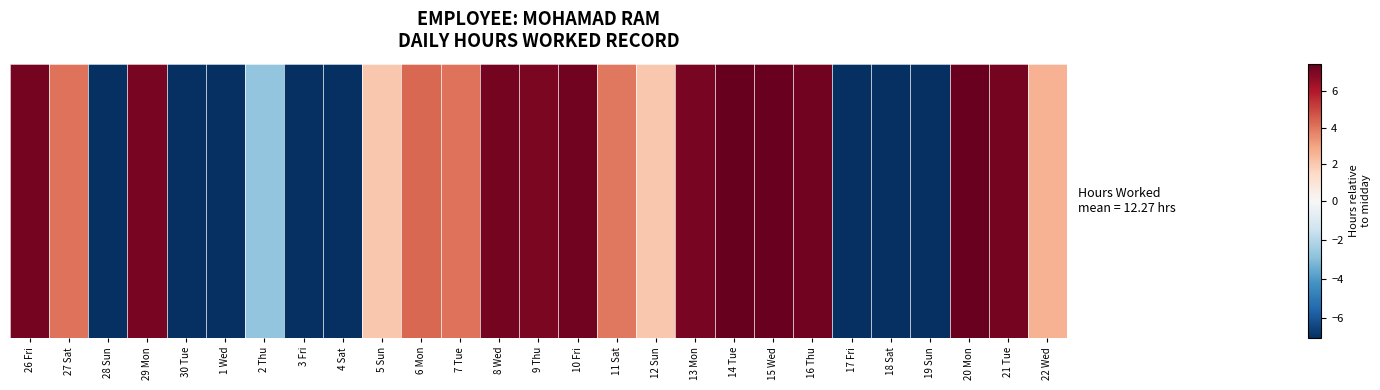

Where is the data nearest to the value 0?

5 Sun